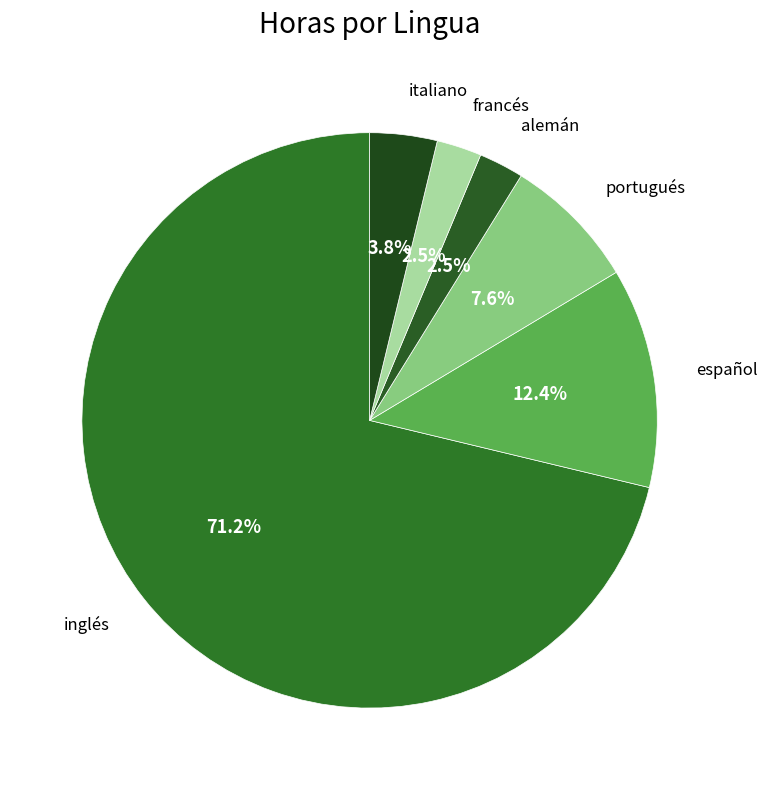

Count the number of slices in the pie.

6